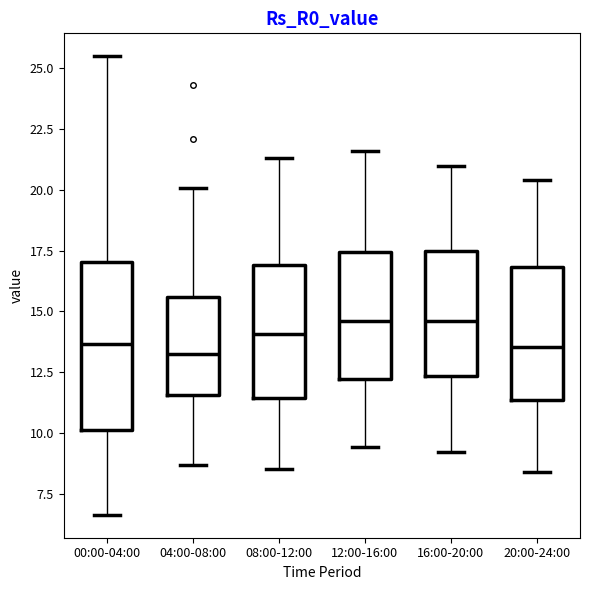

Where is the upper edge of the box for 08:00-12:00 on the y-axis? The values are not printed on the chart, so give them approximately, as read against the axis.

17.0